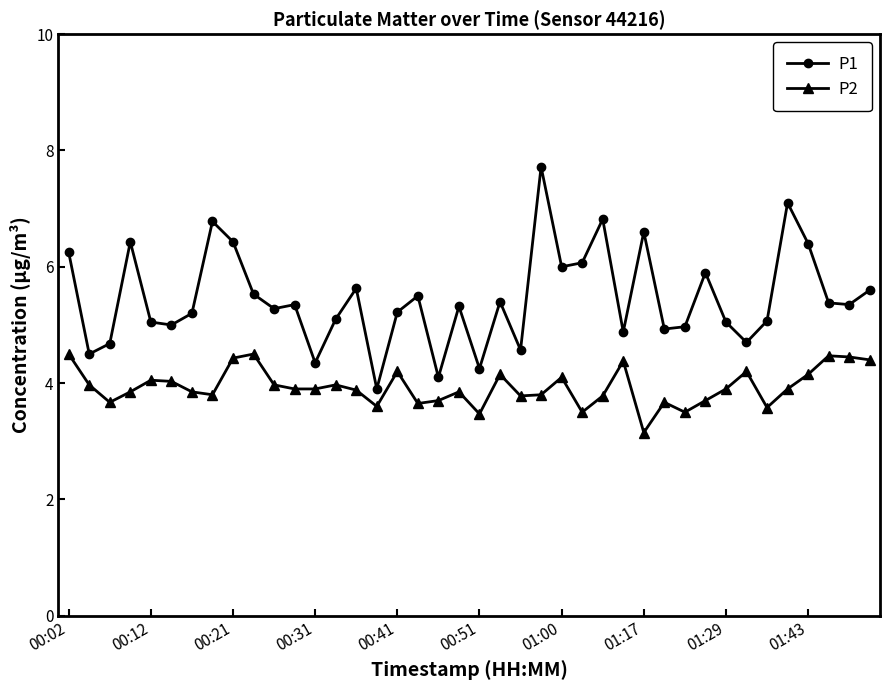

True or false: P2 and P1 intersect in this chart.

False